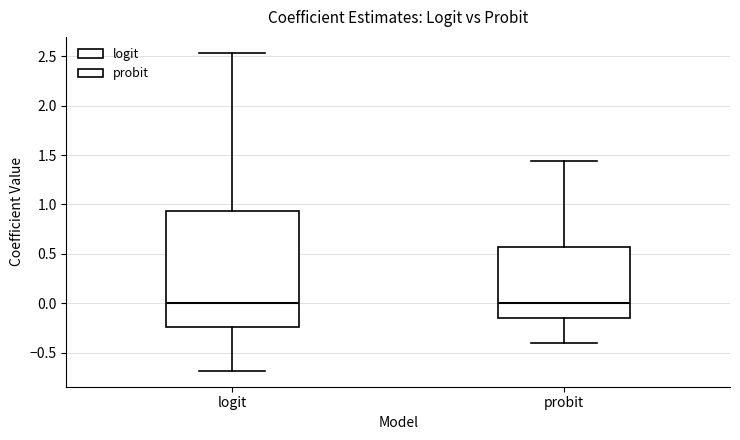

Where does the upper whisker of the box for probit end on the y-axis? The values are not printed on the chart, so give them approximately, as read against the axis.

1.45